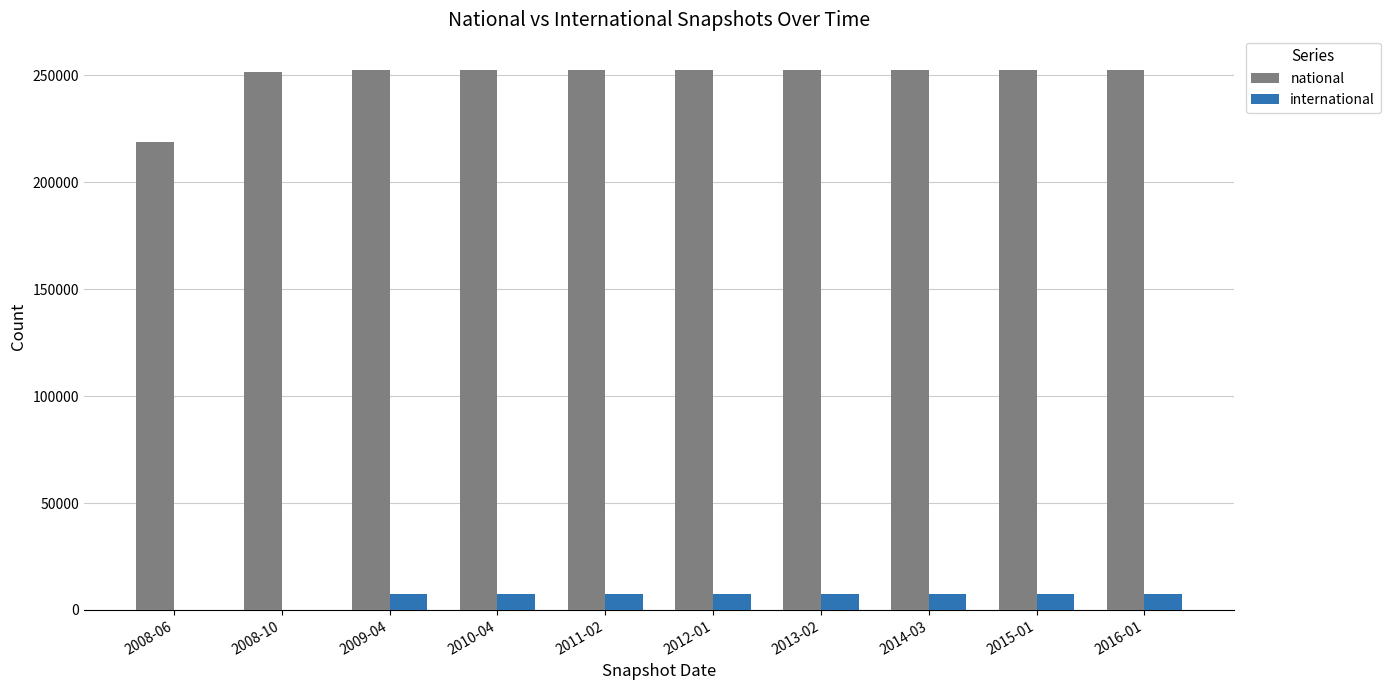

What is the highest value of the international series?

7253